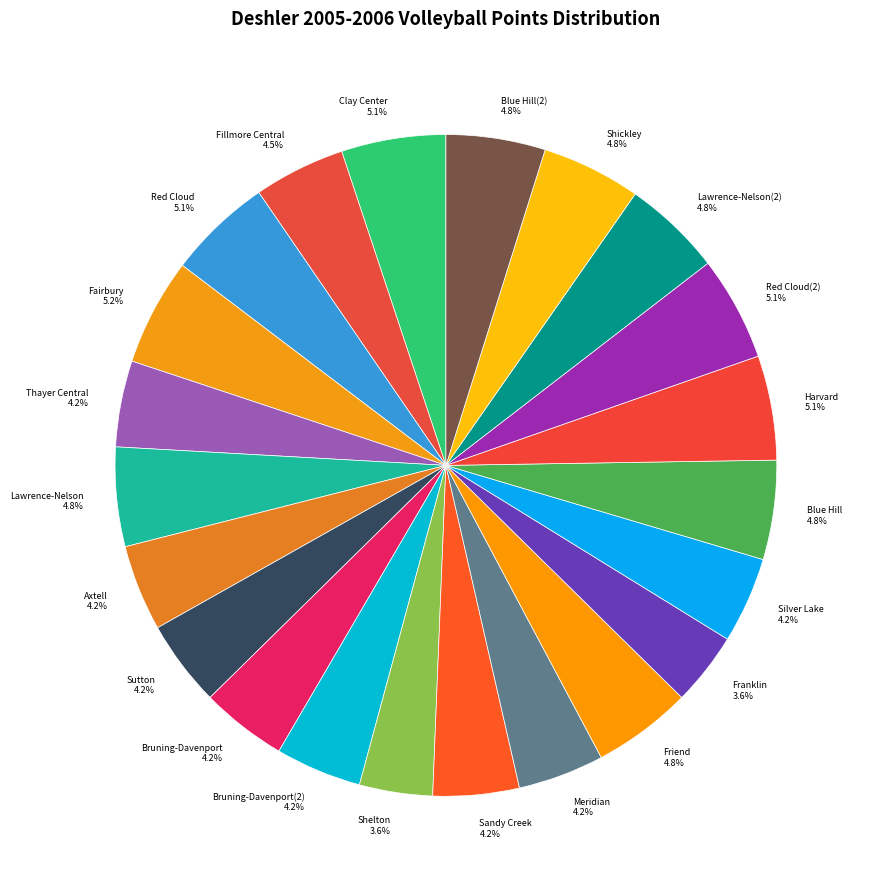

What portion of the pie excludes Fairbury 5.2%?

94.8%